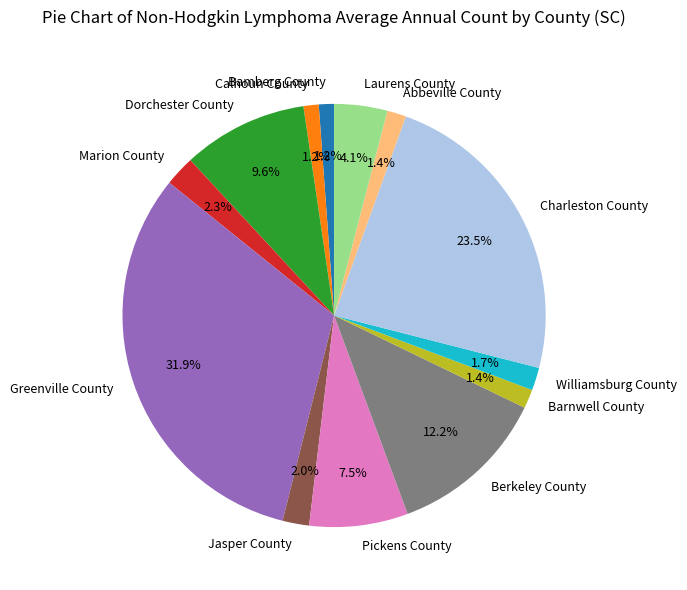

What percentage do Williamsburg County and Berkeley County together represent?

13.9%